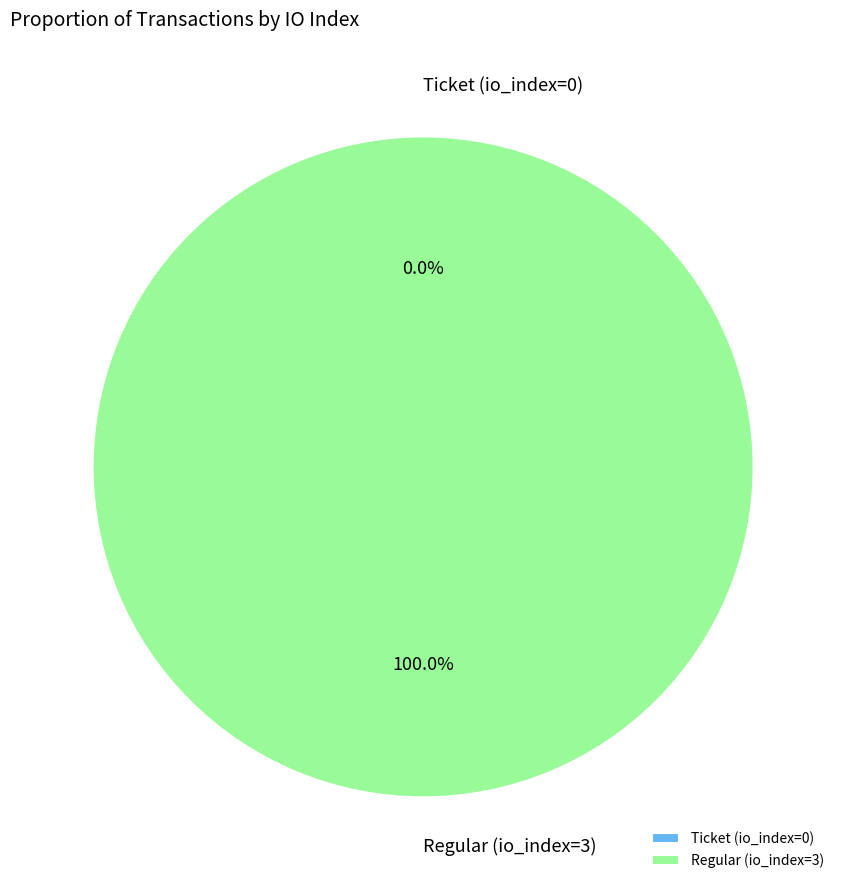

The Regular (io_index=3) slice represents 99% of the pie. True or false?

False